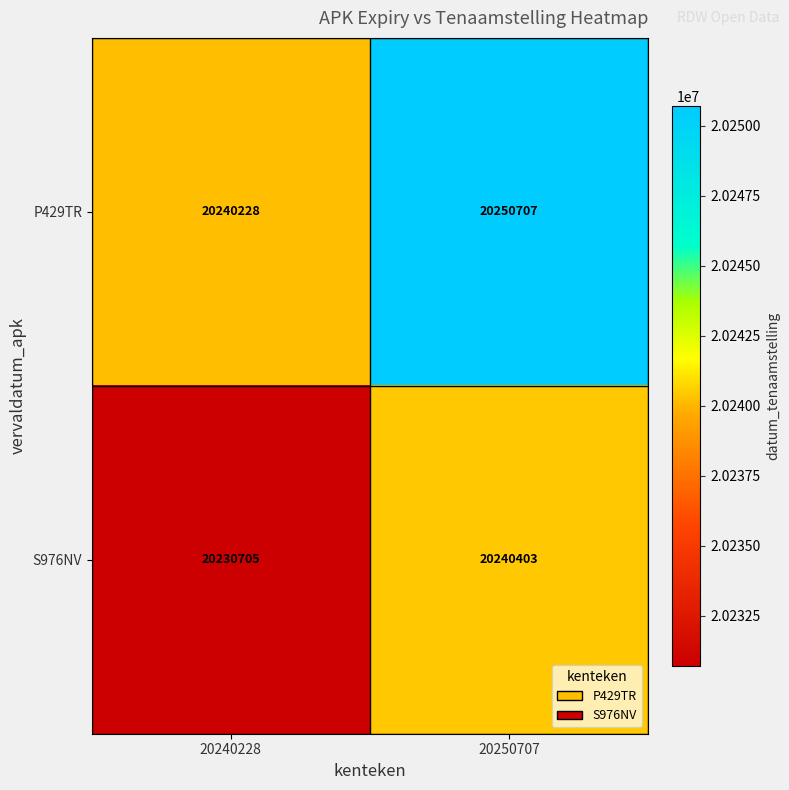

Which series changed the most between 20240228 and 20250707?

P429TR